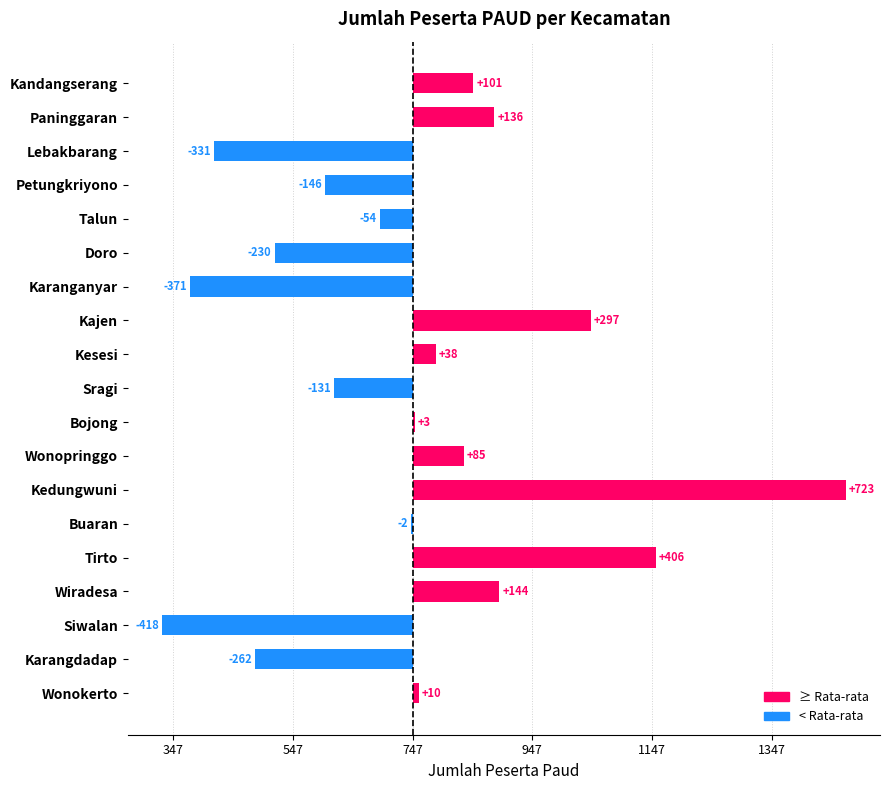

Are the bars horizontal?

Yes